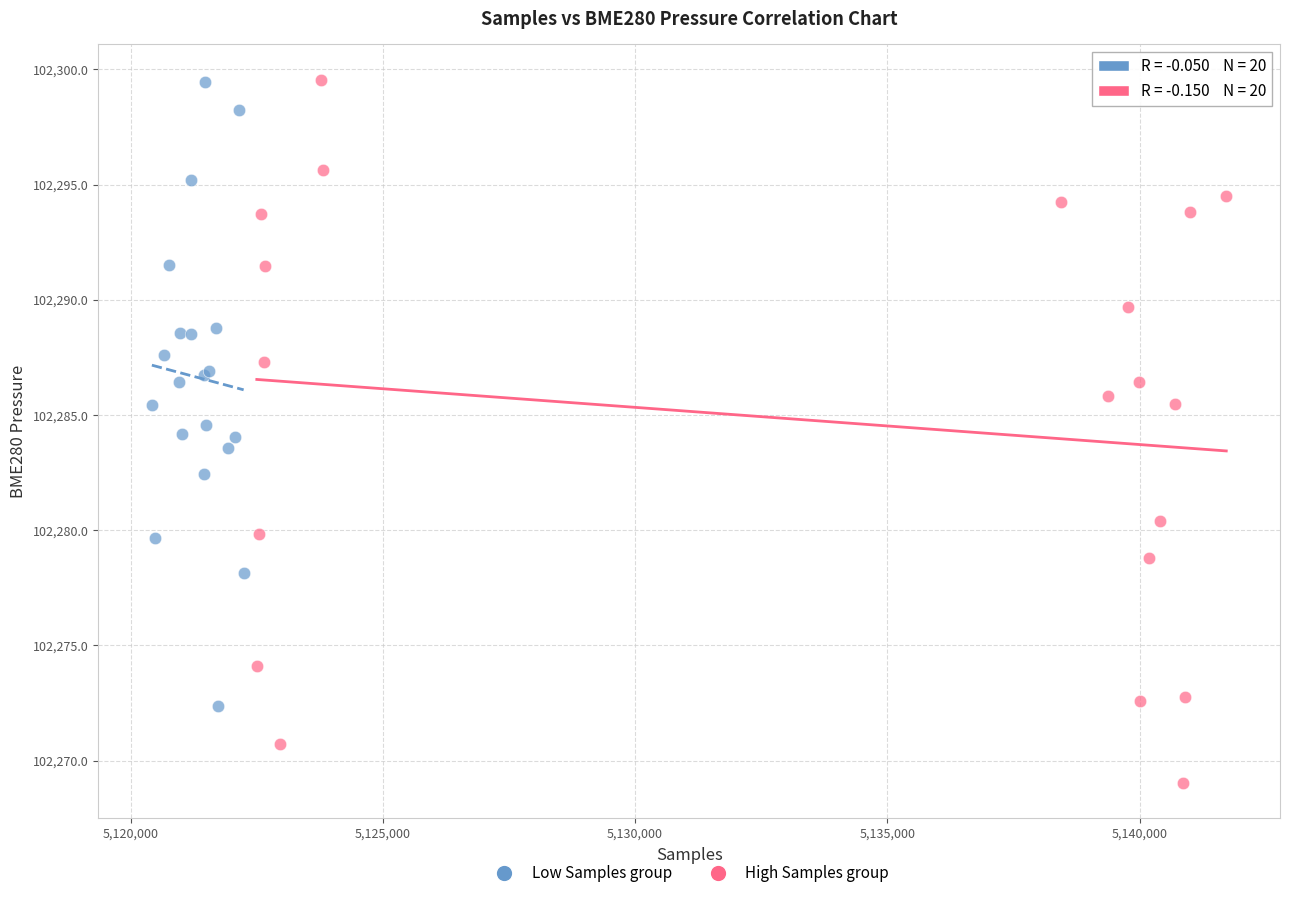

Which series contains the lowest Y value?

High Samples group